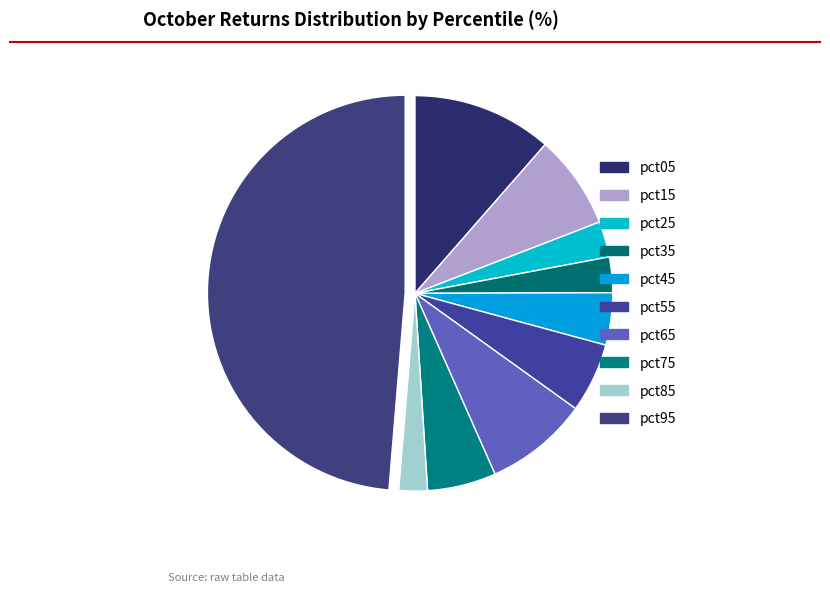

True or false: pct35 accounts for 16% of the total.

False